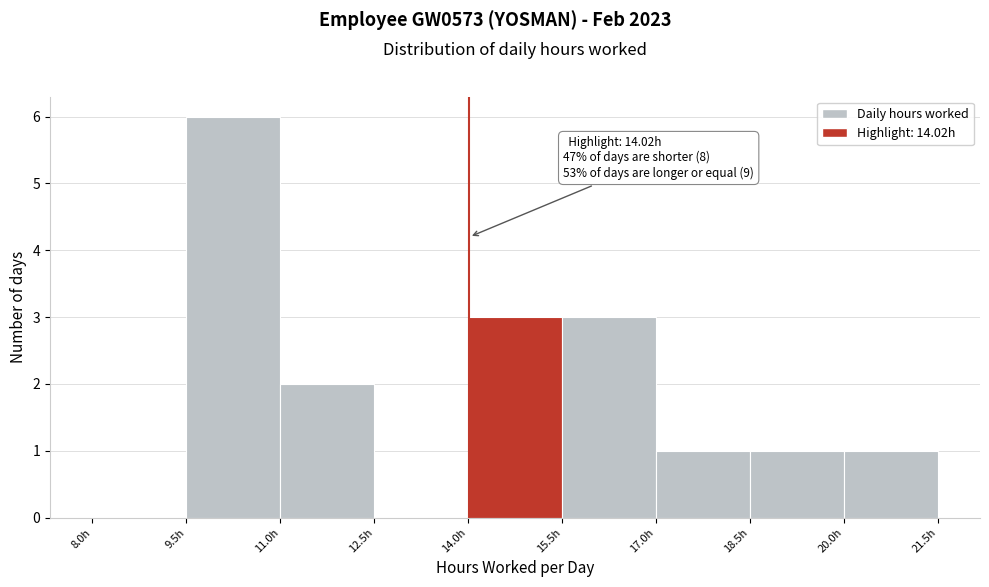

Over which range of the x-axis is the bar tallest?

9.5 to 11.0